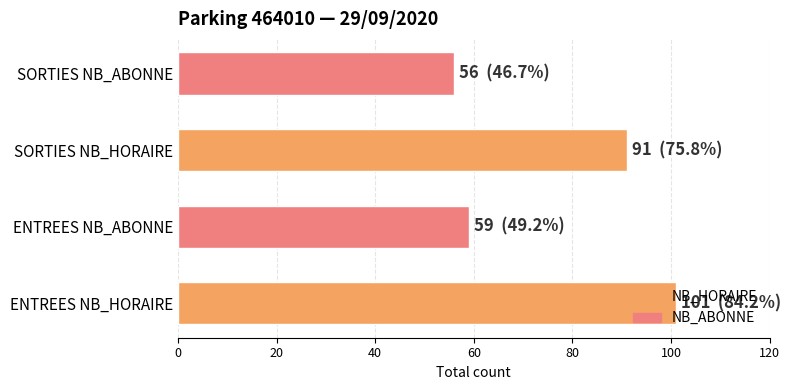

What is the average value?

77